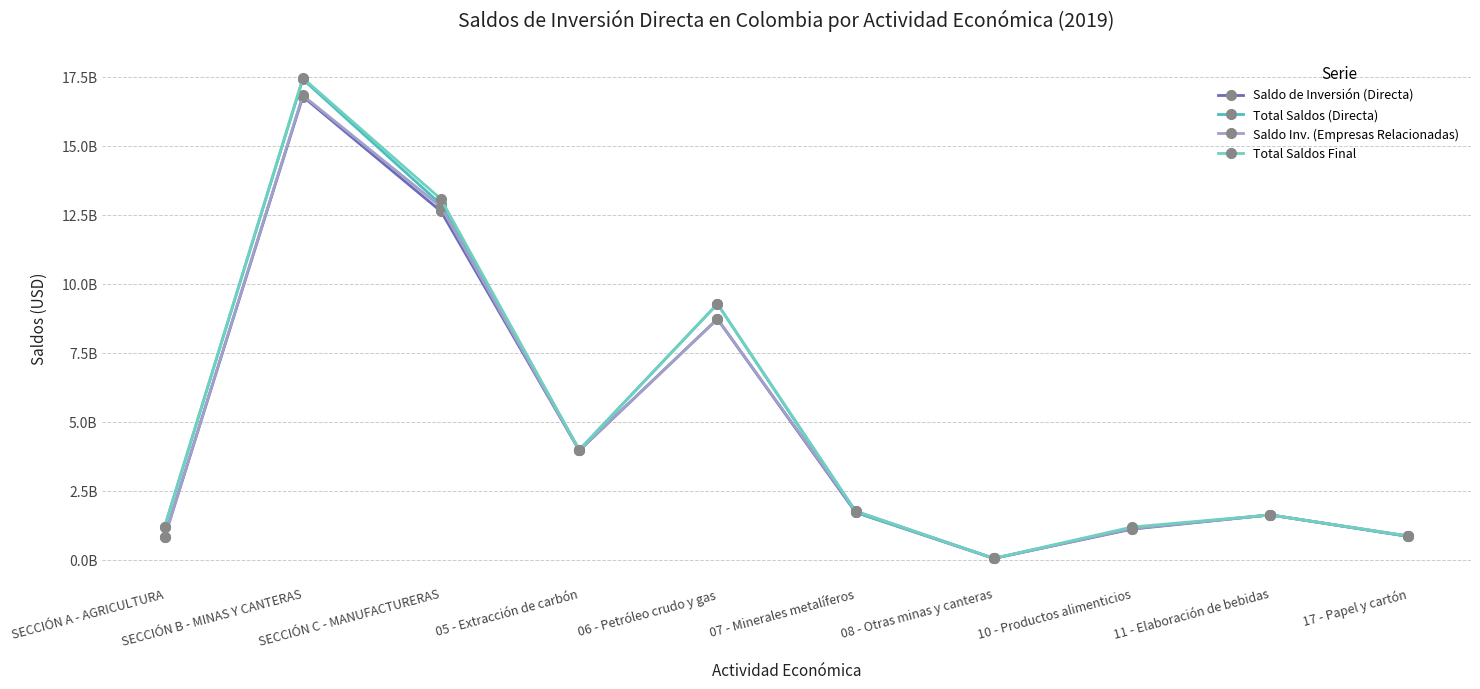

What are all the series names shown in the legend?

Saldo de Inversión (Directa), Total Saldos (Directa), Saldo Inv. (Empresas Relacionadas), Total Saldos Final